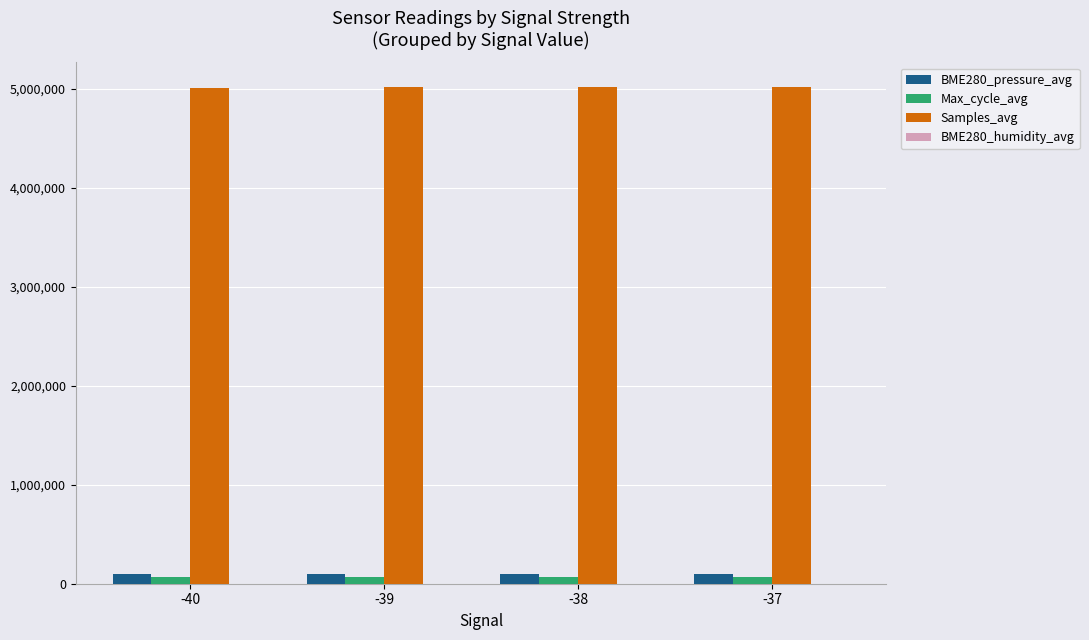

What is the approximate value of Max_cycle_avg at -39, to the nearest 50?

70900